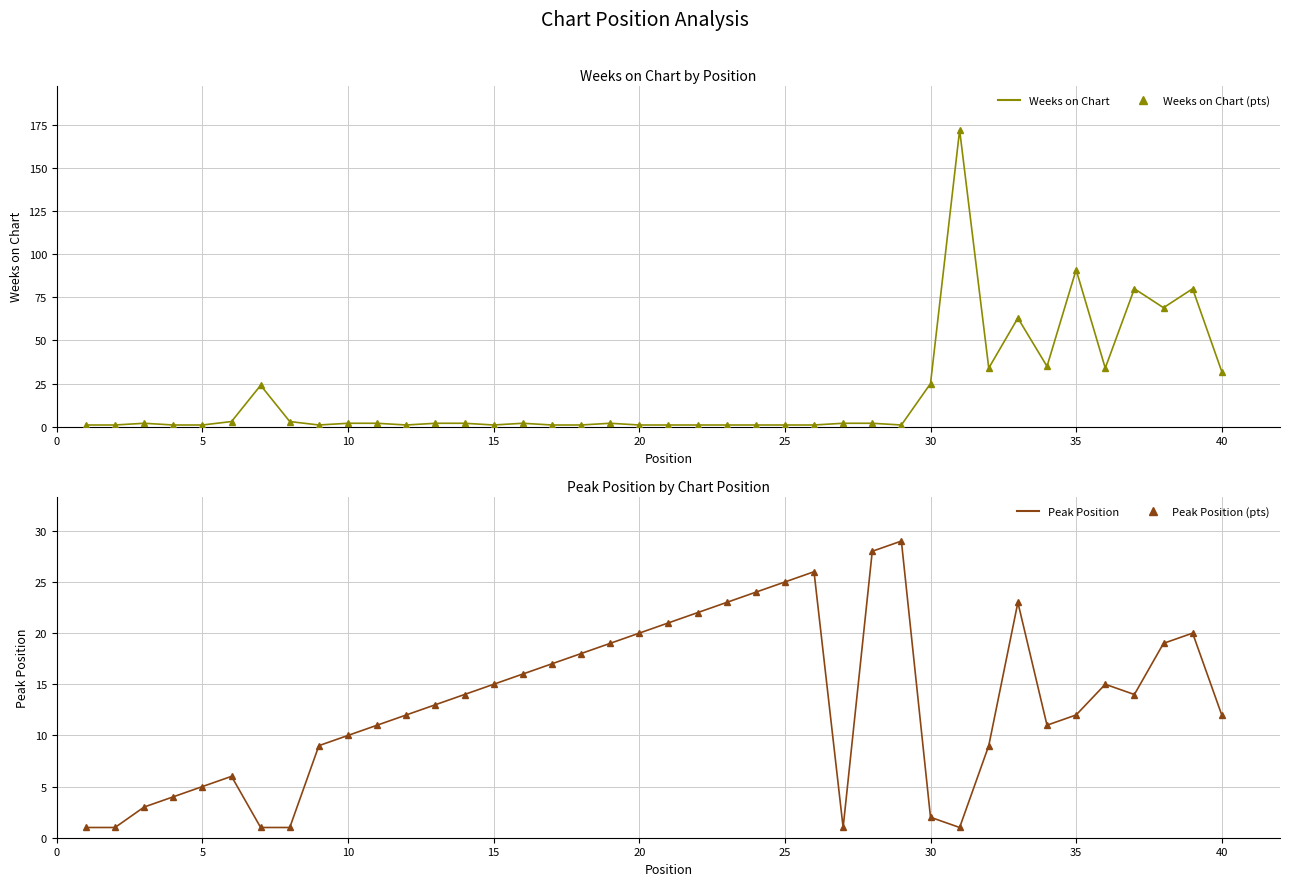

Reading left to right, transcribe all the data shown in this chart.

Weeks on Chart: 1	1	2	1	1	3	24	3	1	2	2	1	2	2	1	2	1	1	2	1	1	1	1	1	1	1	2	2	1	25	172	34	63	35	91	34	80	69	80	32
Weeks on Chart (pts): 1	1	2	1	1	3	24	3	1	2	2	1	2	2	1	2	1	1	2	1	1	1	1	1	1	1	2	2	1	25	172	34	63	35	91	34	80	69	80	32
Peak Position: 1	1	3	4	5	6	1	1	9	10	11	12	13	14	15	16	17	18	19	20	21	22	23	24	25	26	1	28	29	2	1	9	23	11	12	15	14	19	20	12
Peak Position (pts): 1	1	3	4	5	6	1	1	9	10	11	12	13	14	15	16	17	18	19	20	21	22	23	24	25	26	1	28	29	2	1	9	23	11	12	15	14	19	20	12